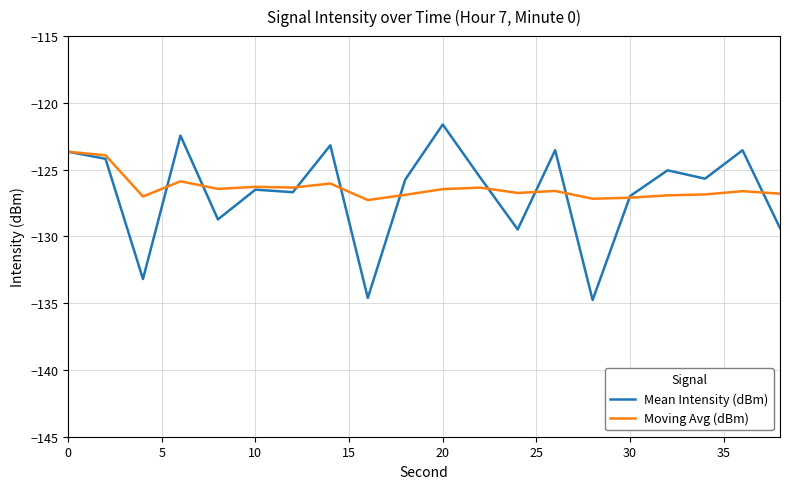

What is the maximum value shown in the chart?

-121.6